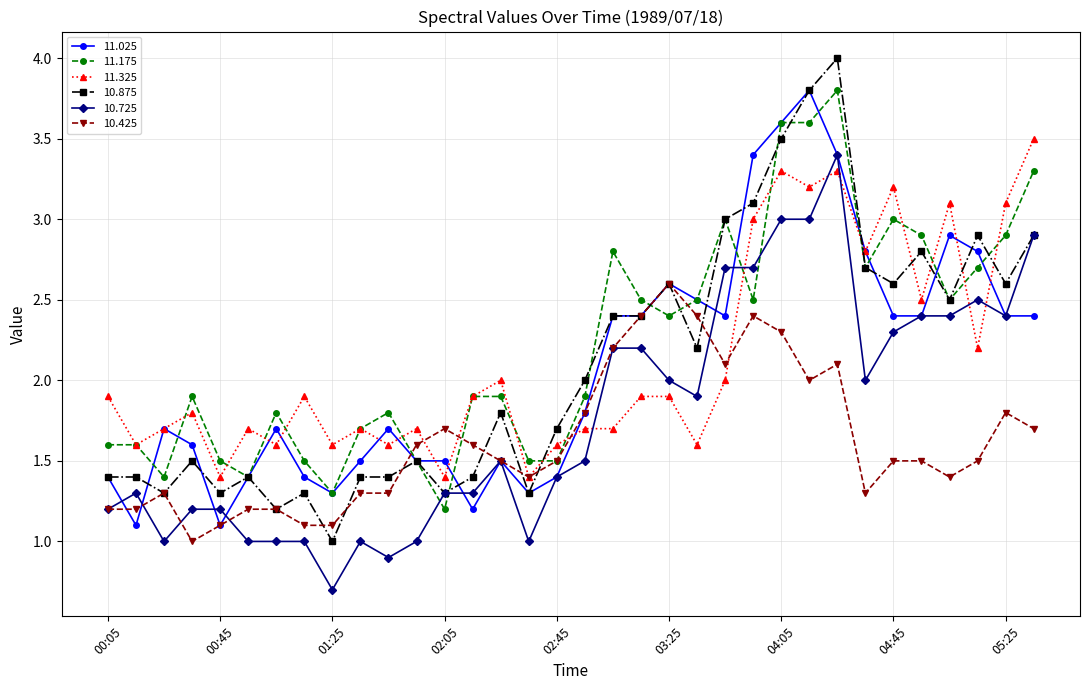

Is this an area chart (filled region under the line)?

No